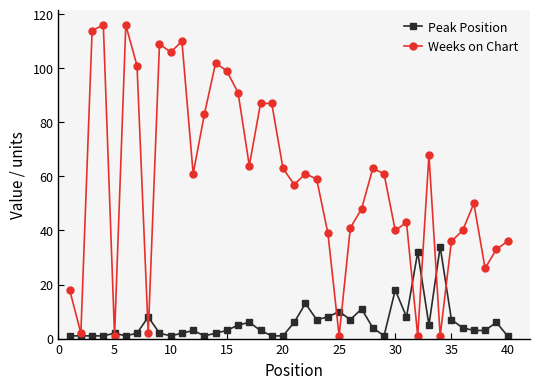

True or false: Weeks on Chart has more than 1 interior local peaks.

True